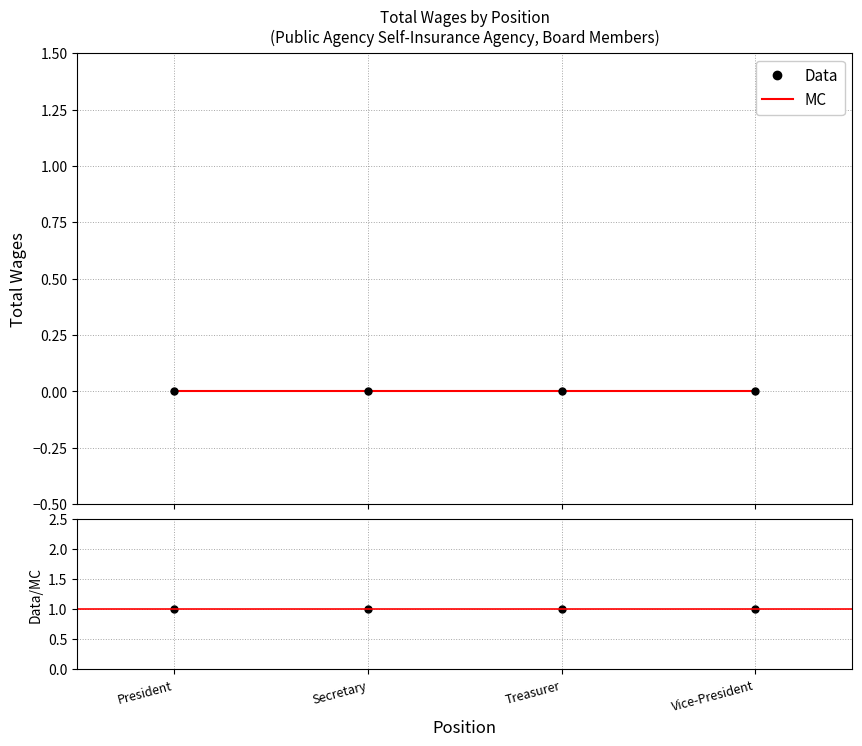

How many series are shown in this chart?

3